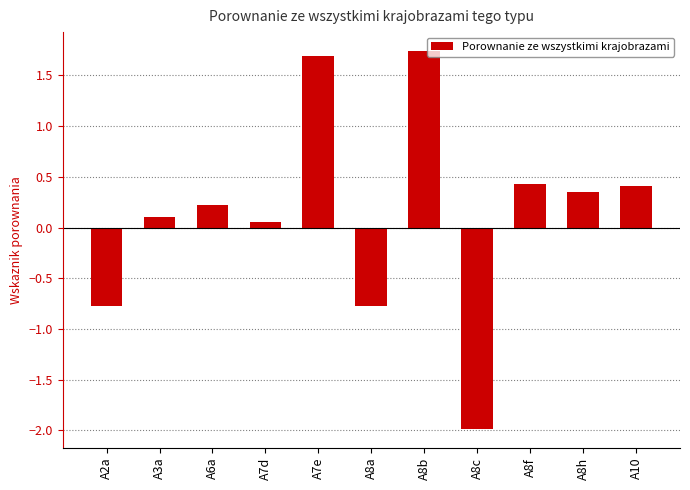

Is it true that the value at A7d is 0.1?

True